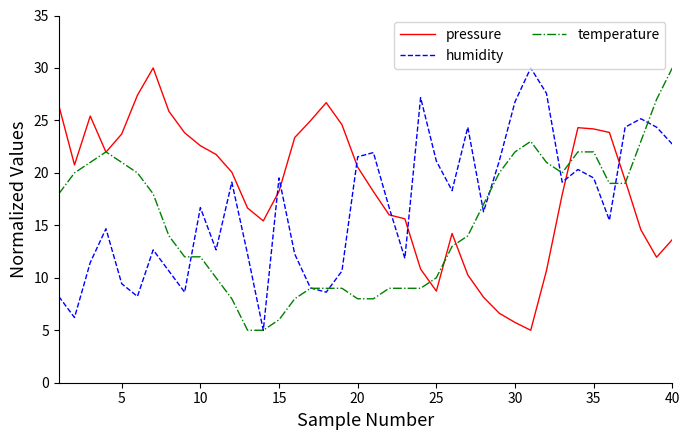

What is the difference between the maximum and minimum values in the temperature series?

25.0